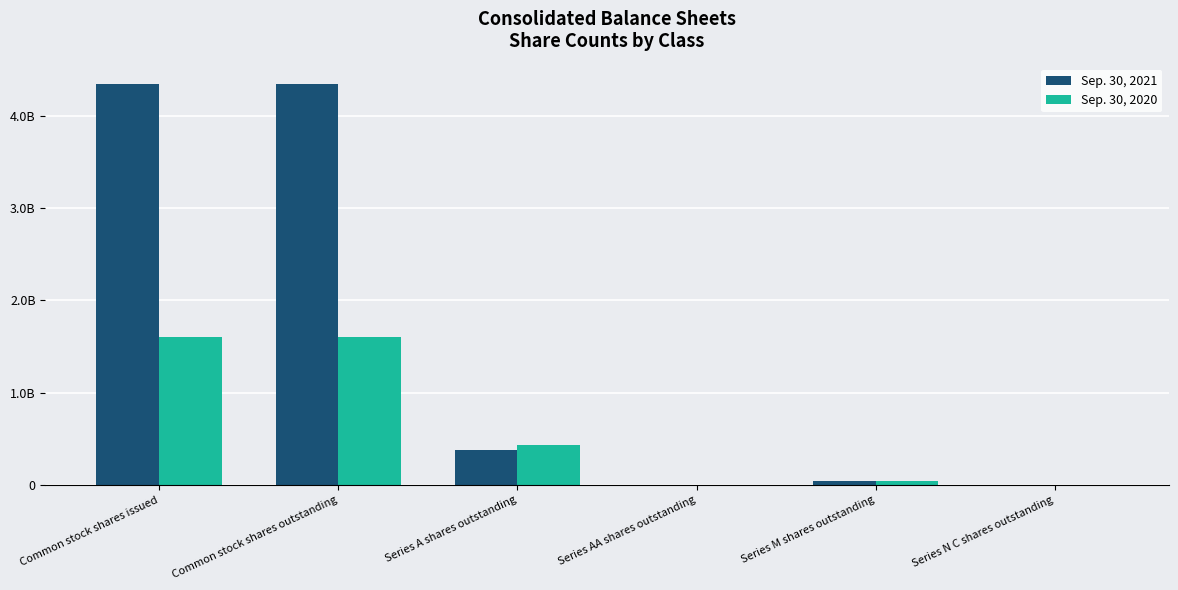

Where is Sep. 30, 2020 nearest to the value 802500123?

Series A shares outstanding